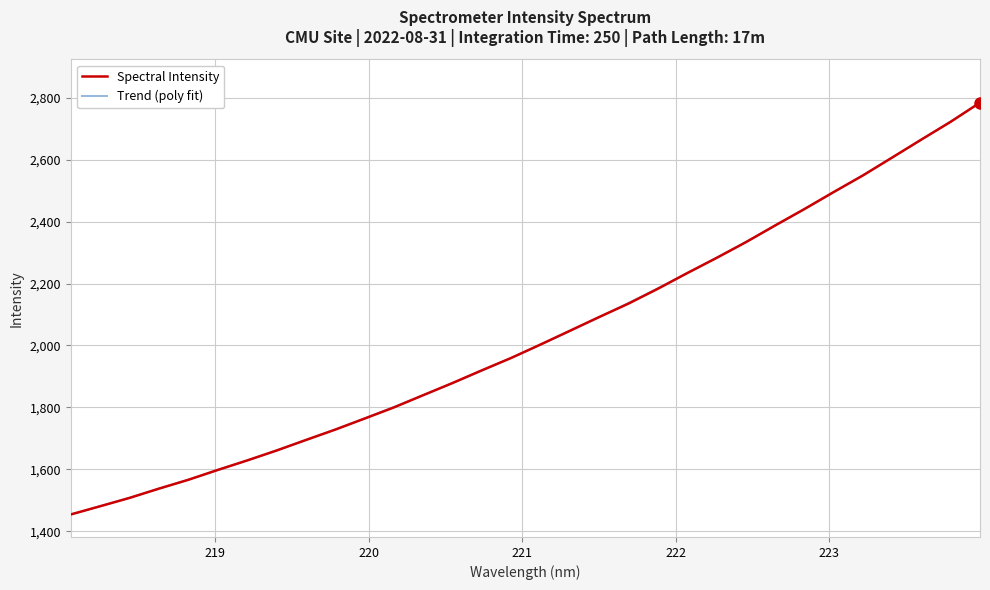

True or false: the data has more than 1 interior local peaks.

False